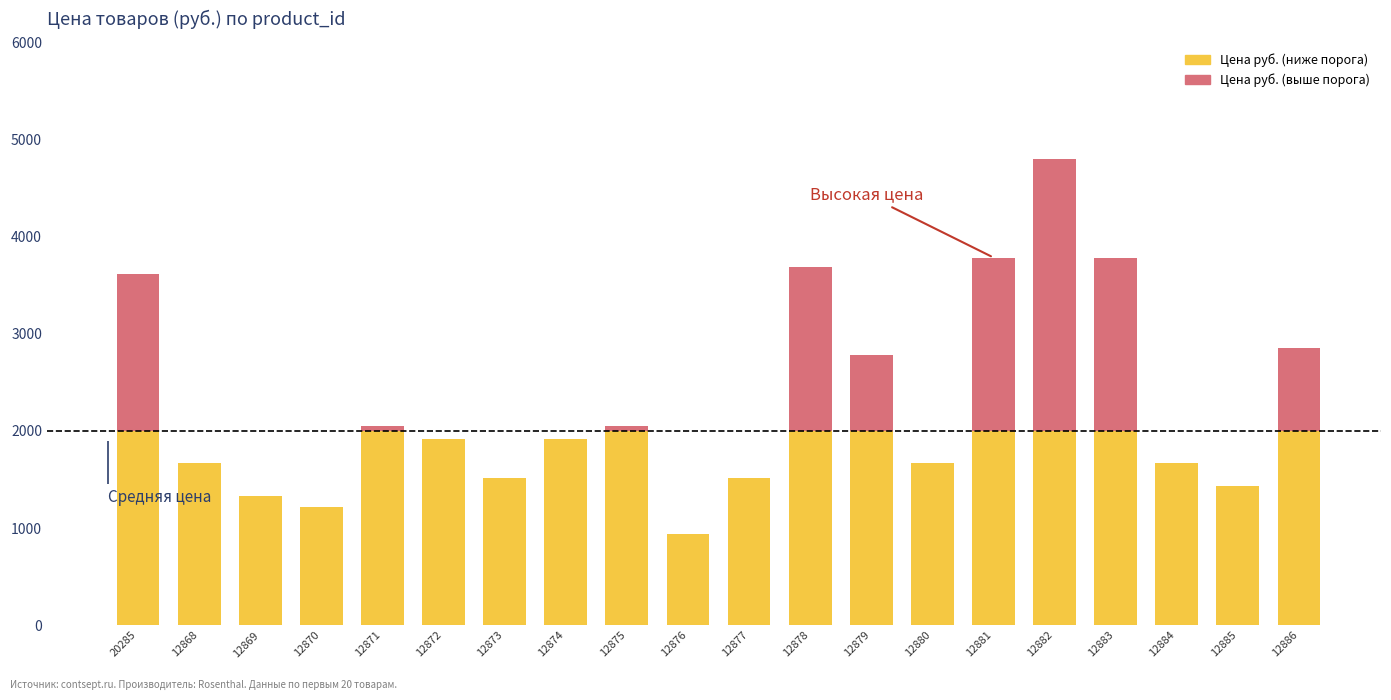

What is the label of the 14th bar from the right?

12873